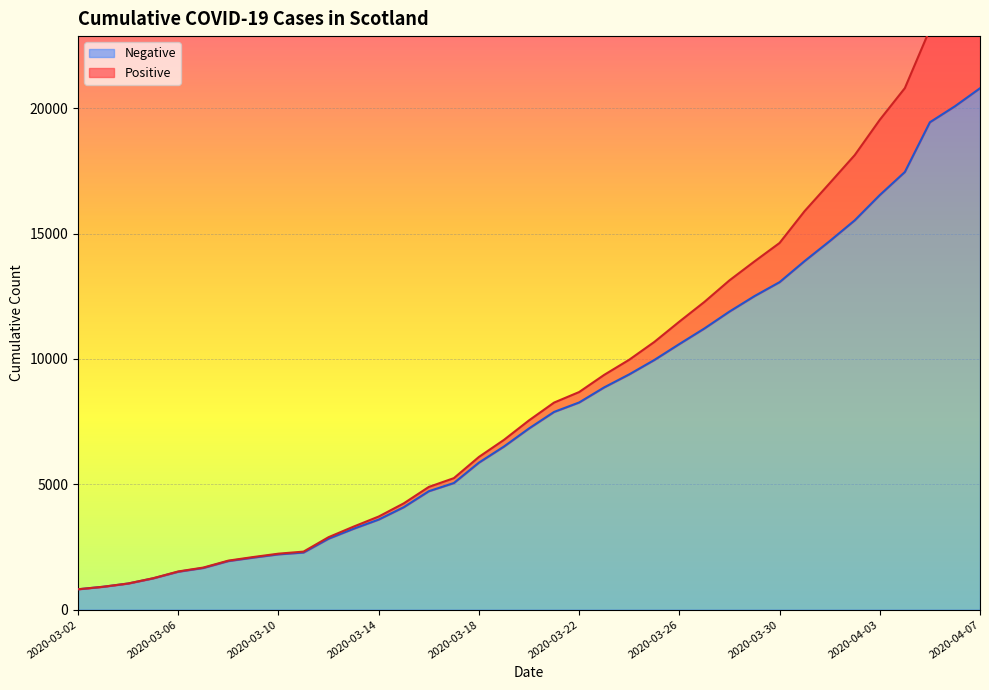

What is the sum of the values at 2020-03-09 and 2020-03-07?

3742